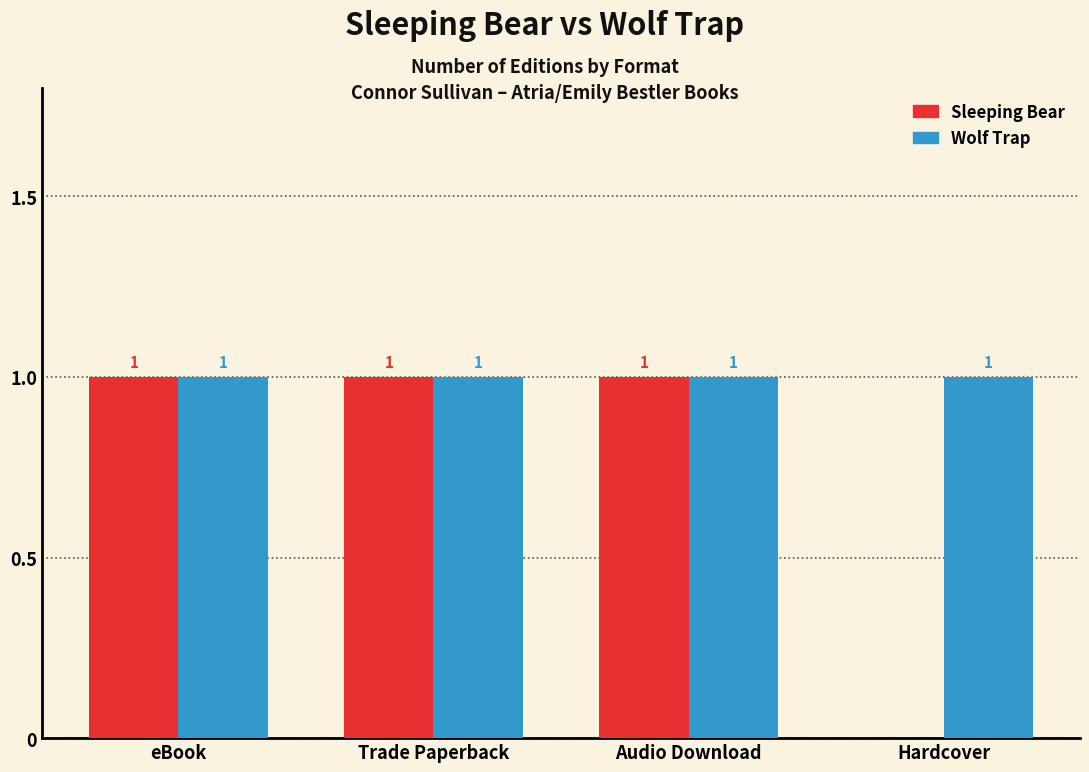

What are all the series names shown in the legend?

Sleeping Bear, Wolf Trap